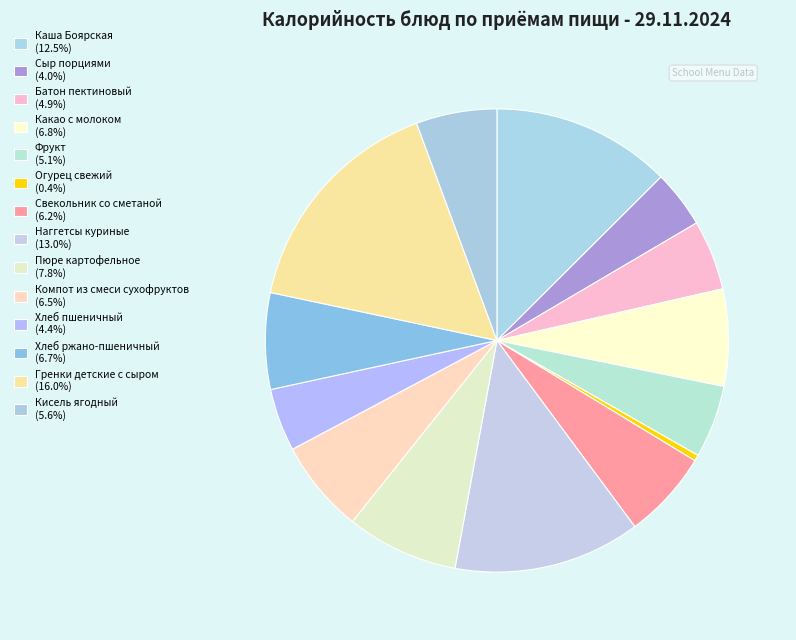

Which slice is the largest?

Гренки детские с сыром